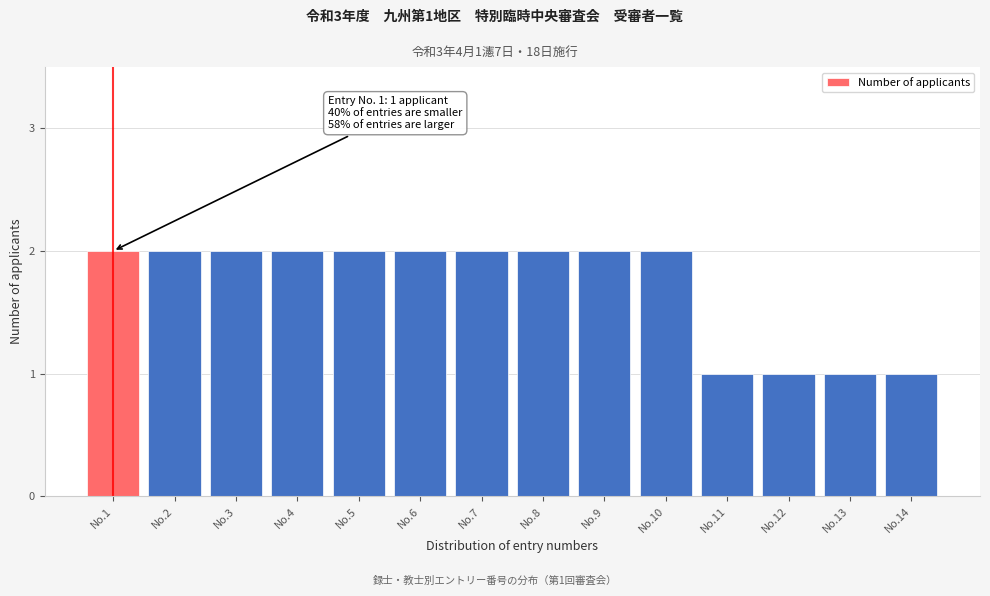

Reading right to left, extract all data points from this chart.

1	1	1	1	2	2	2	2	2	2	2	2	2	2